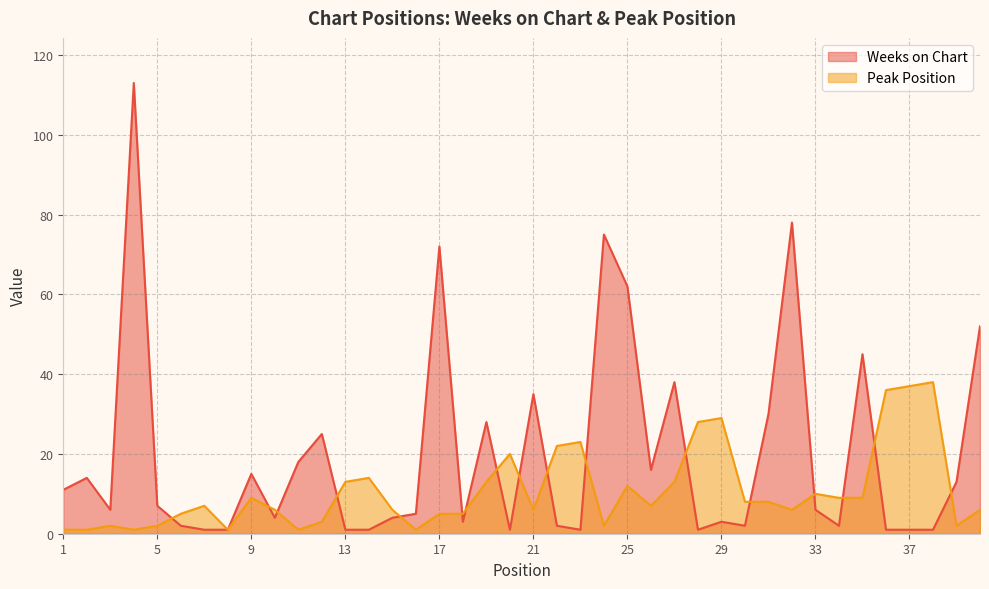

Between which two adjacent categories do Weeks on Chart and Peak Position first intersect?

5 and 6